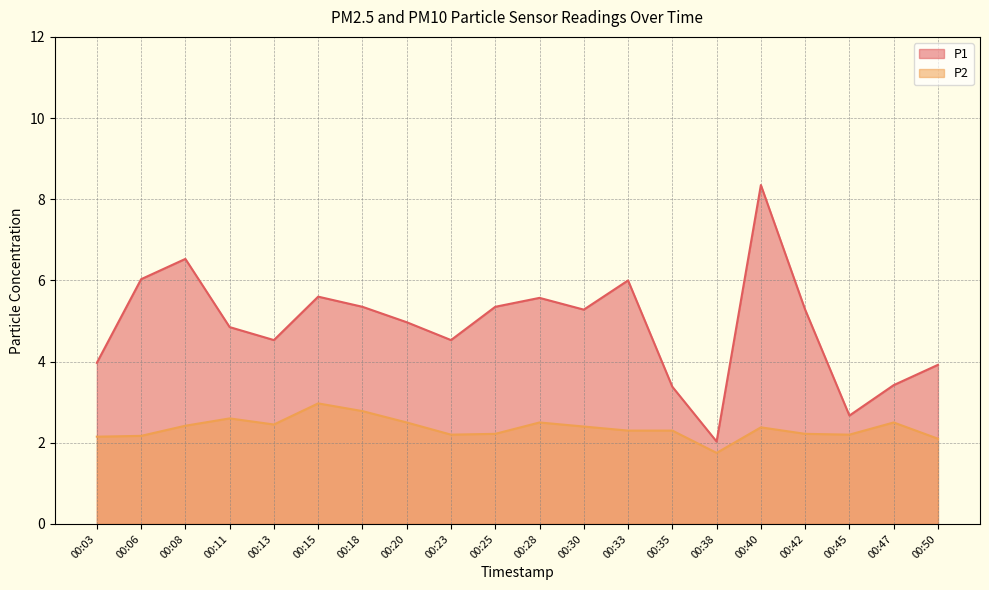

What is the difference between the maximum and second lowest values in the P2 series?

0.9